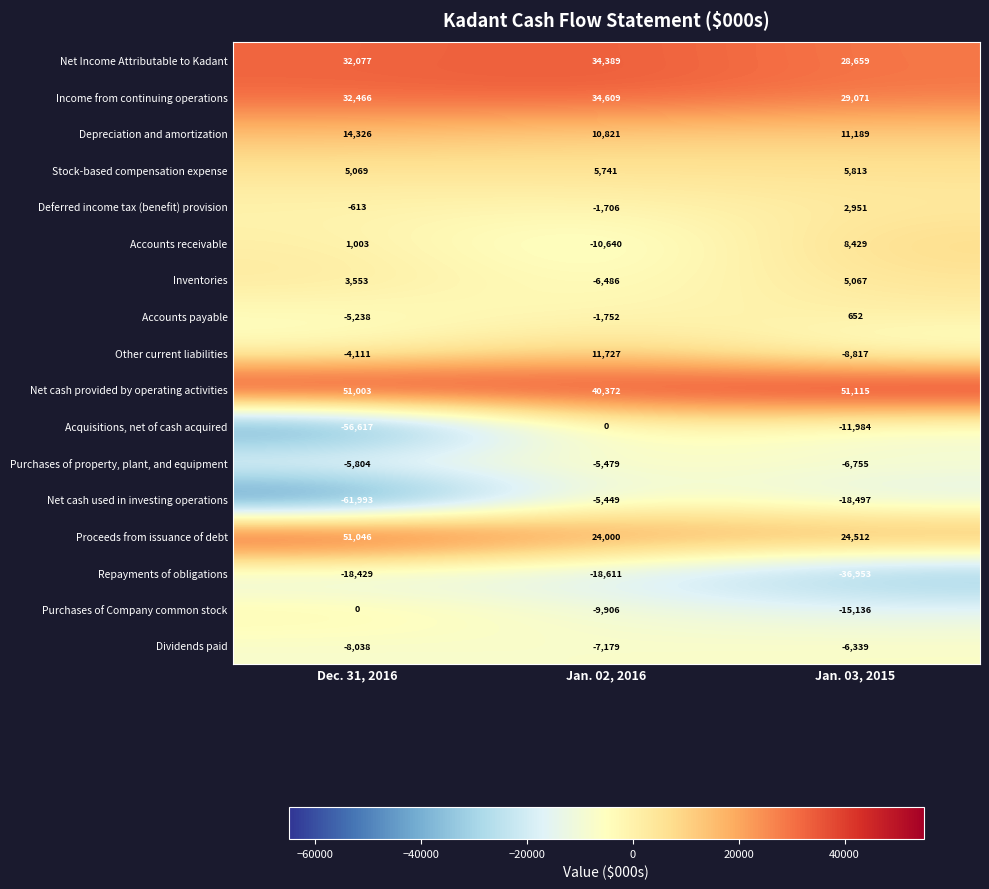

Rank the categories by Depreciation and amortization value from lowest to highest.

Jan. 02, 2016, Jan. 03, 2015, Dec. 31, 2016